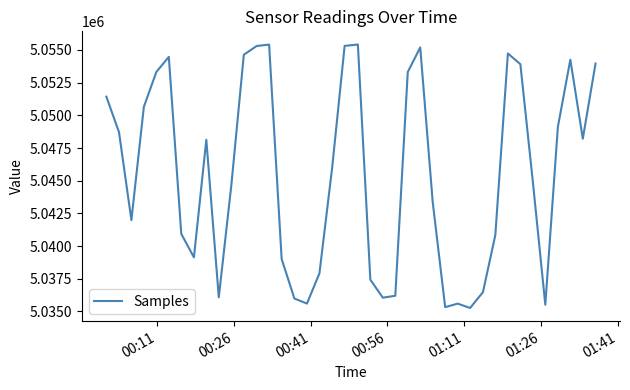

What is the difference between the maximum and minimum values?

20153